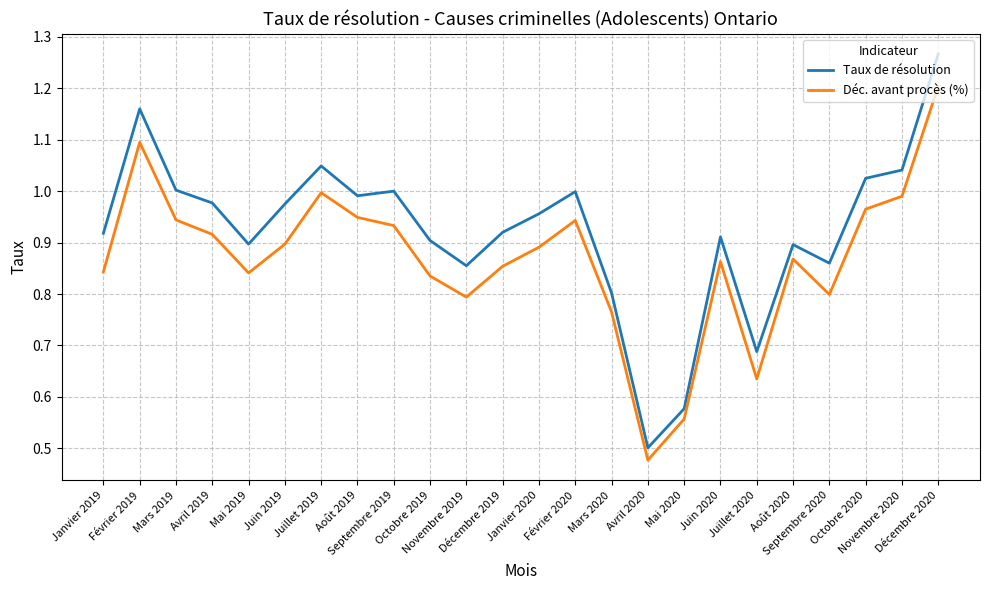

True or false: Déc. avant procès (%) and Taux de résolution cross at least once.

False